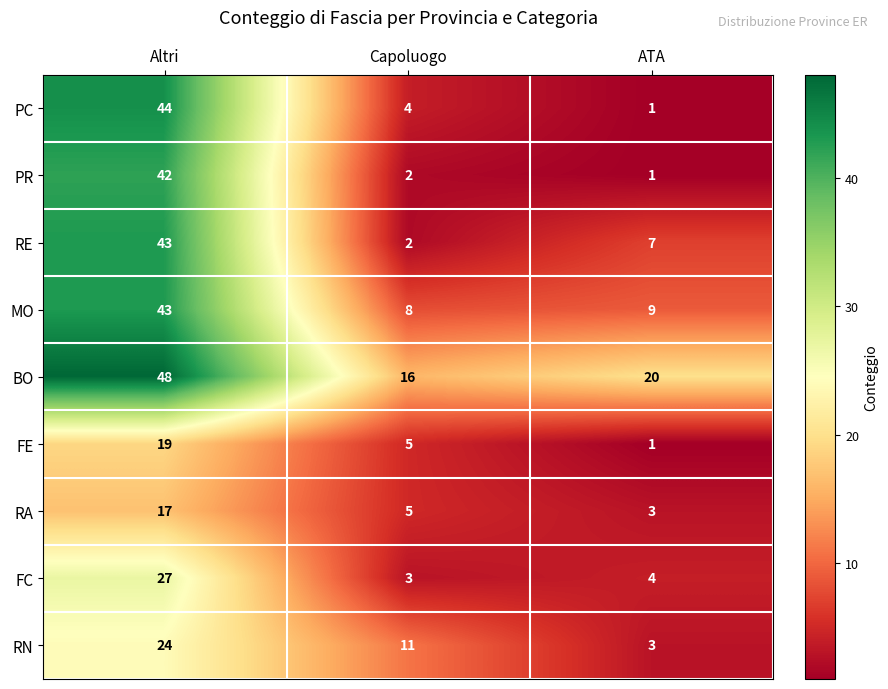

At which category does the chart reach its peak across all series?

Altri